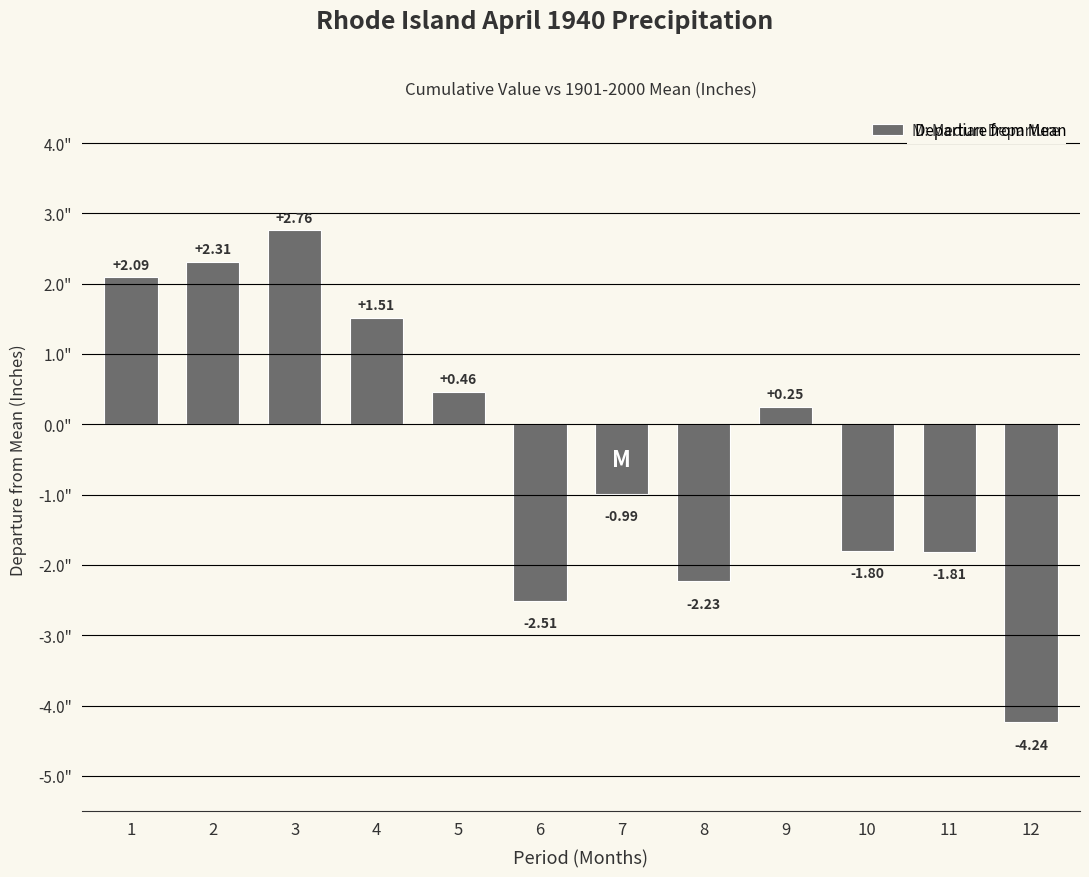

List the labels in order of value, smallest first.

12, 6, 8, 11, 10, 7, 9, 5, 4, 1, 2, 3